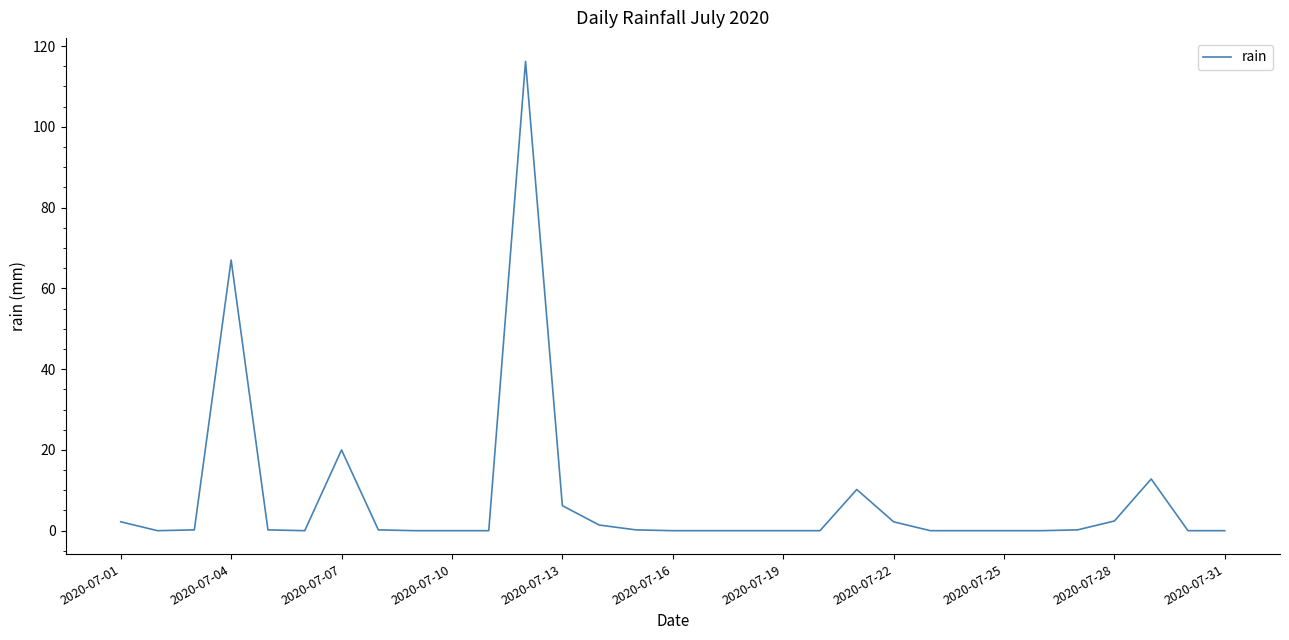

What is the difference between the maximum and minimum values?

116.2